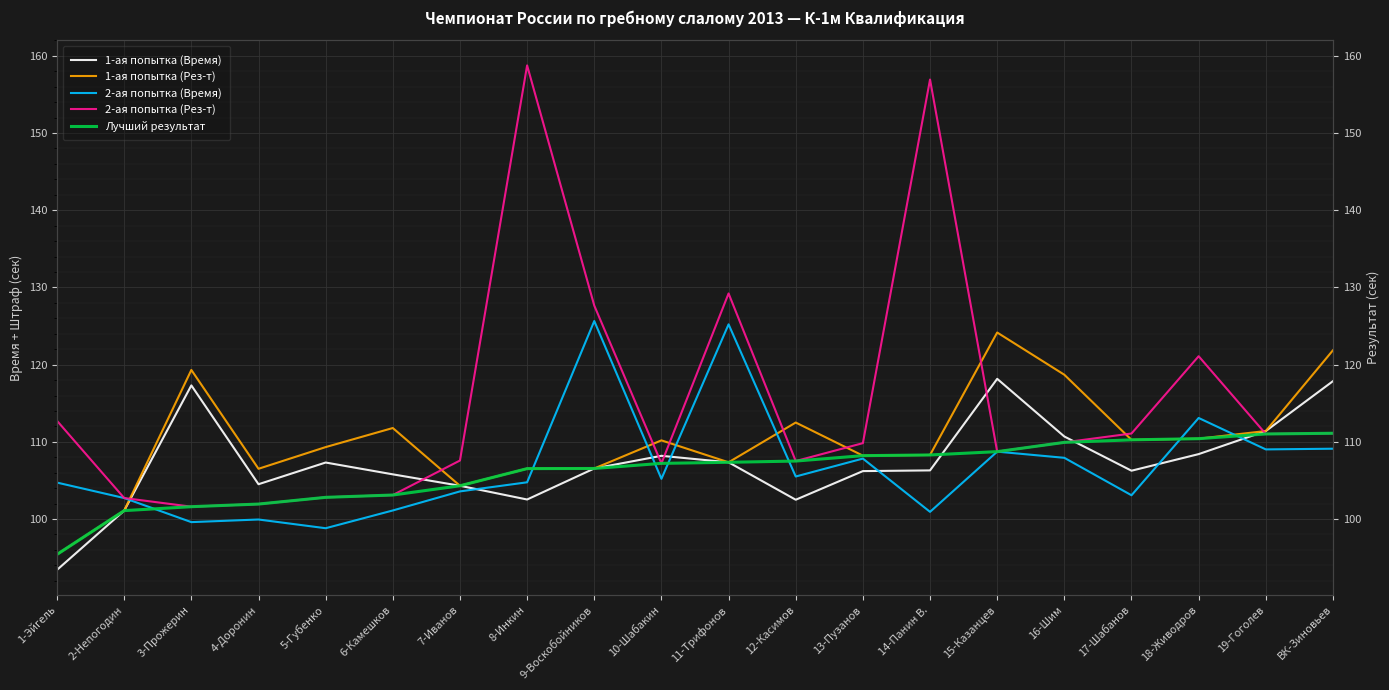

Where does the 1-ая попытка (Время) series first go above 106?

3-Прожерин